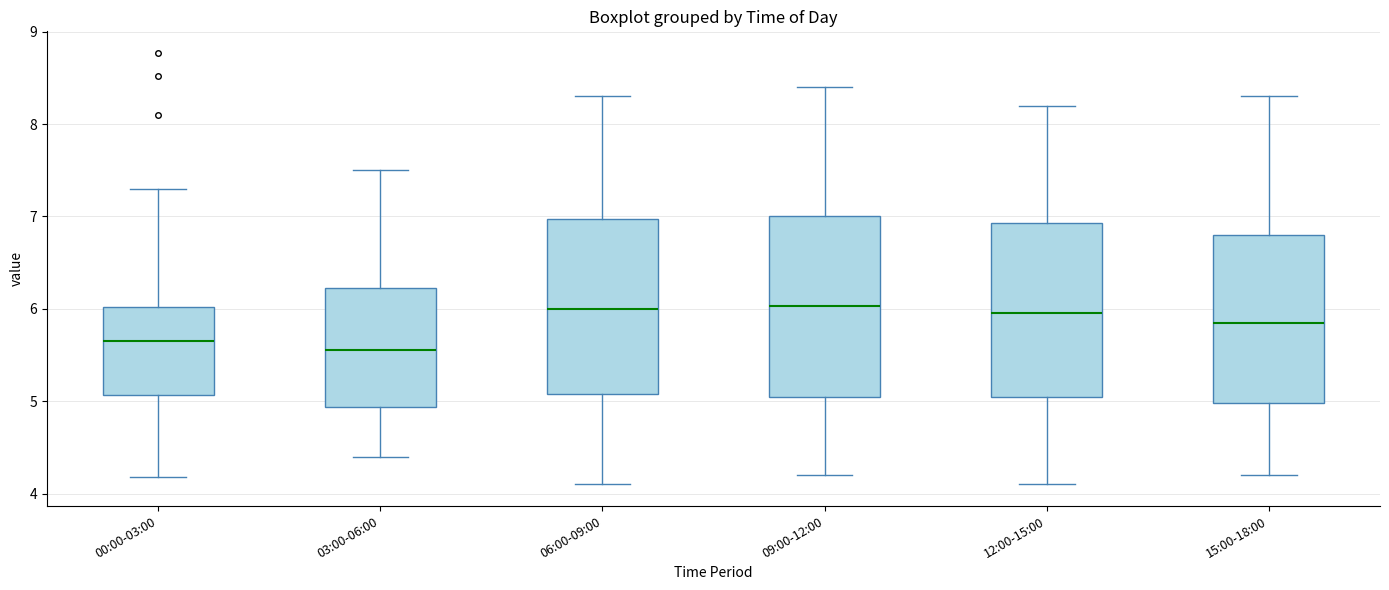

Which box's median line is the lowest?

03:00-06:00